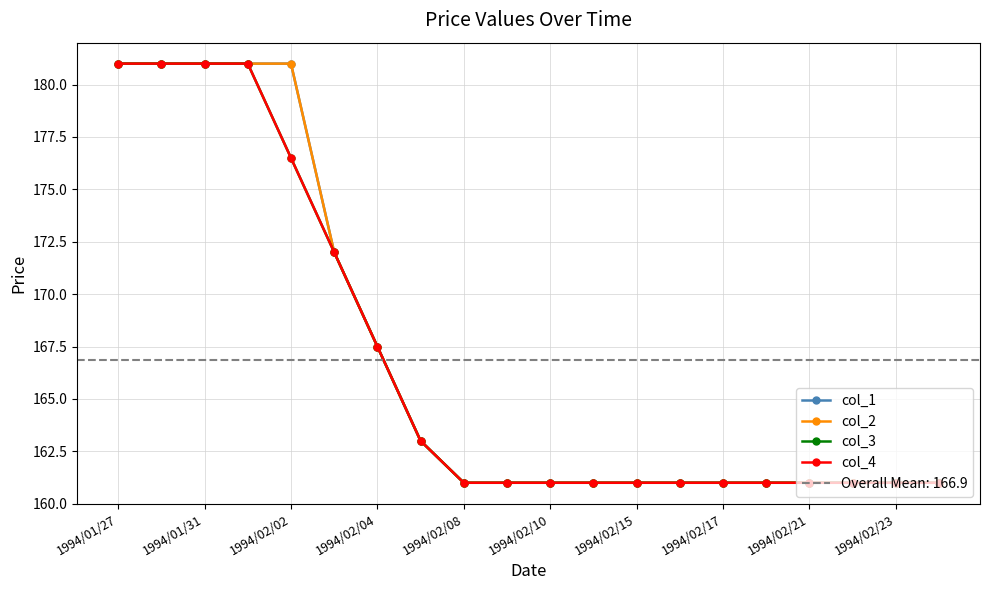

Reading left to right, list all the values displayed in this chart.

col_1: 181.0	181.0	181.0	181.0	181.0	172.0	167.5	163.0	161.0	161.0	161.0	161.0	161.0	161.0	161.0	161.0	161.0	161.0	161.0	161.0
col_2: 181.0	181.0	181.0	181.0	181.0	172.0	167.5	163.0	161.0	161.0	161.0	161.0	161.0	161.0	161.0	161.0	161.0	161.0	161.0	161.0
col_3: 181.0	181.0	181.0	181.0	176.5	172.0	167.5	163.0	161.0	161.0	161.0	161.0	161.0	161.0	161.0	161.0	161.0	161.0	161.0	161.0
col_4: 181.0	181.0	181.0	181.0	176.5	172.0	167.5	163.0	161.0	161.0	161.0	161.0	161.0	161.0	161.0	161.0	161.0	161.0	161.0	161.0